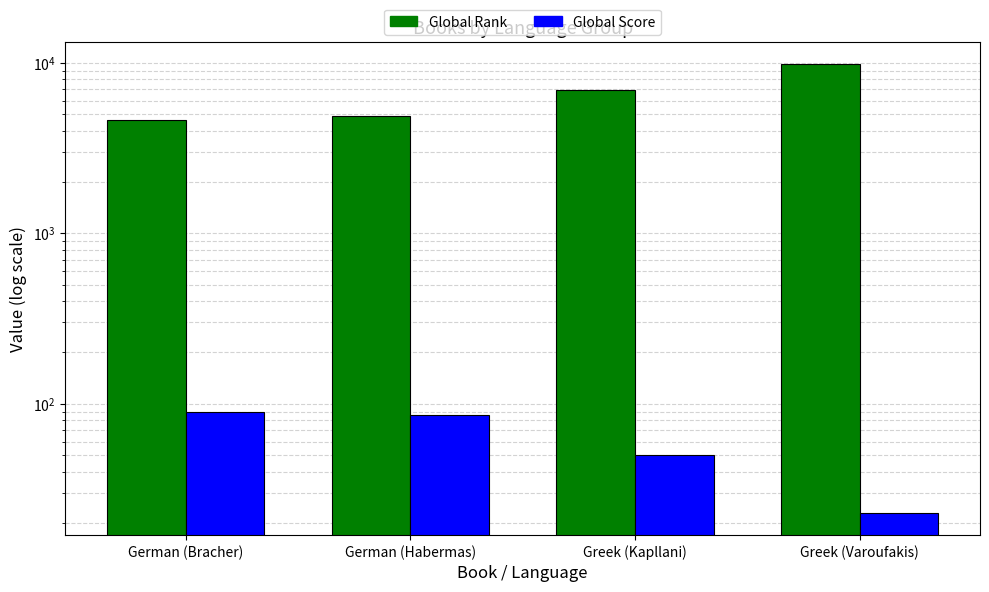

What is the difference between the maximum and minimum values in the Global Score series?

67